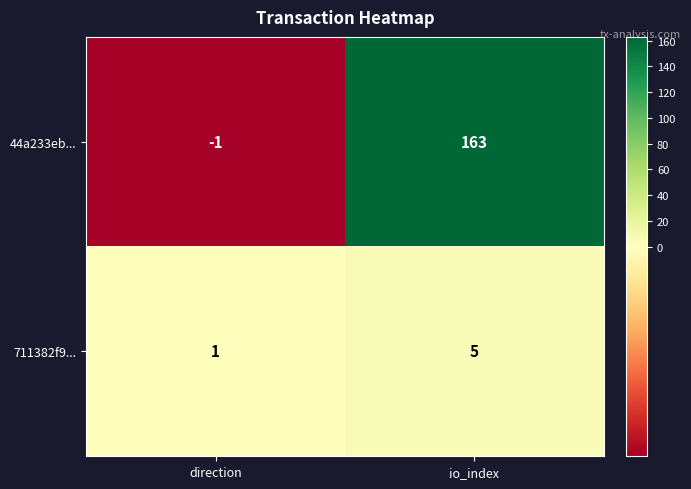

What is the approximate value of 44a233eb... at io_index, to the nearest 10?

160